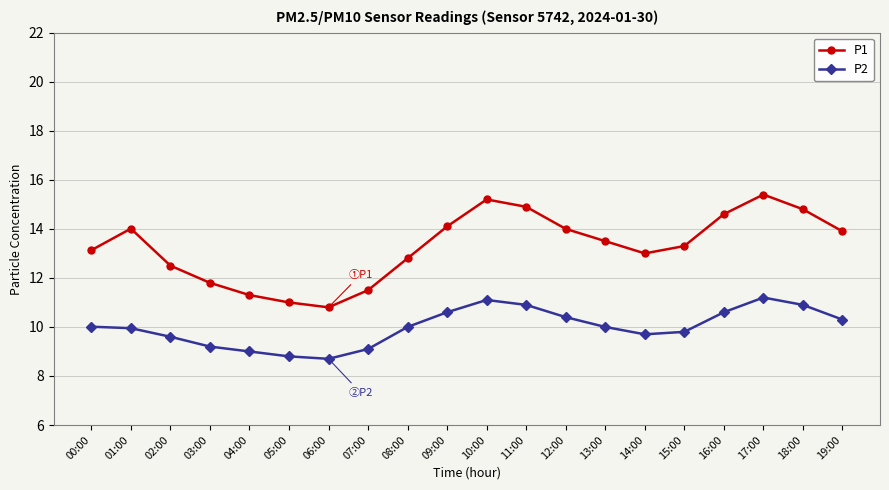

List the series in order of their peak value, lowest first.

P2, P1